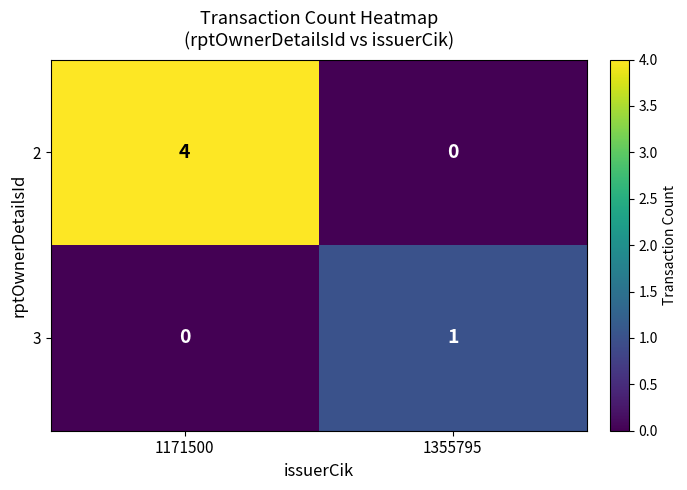

The value of 3 at 1171500 is 0. True or false?

True